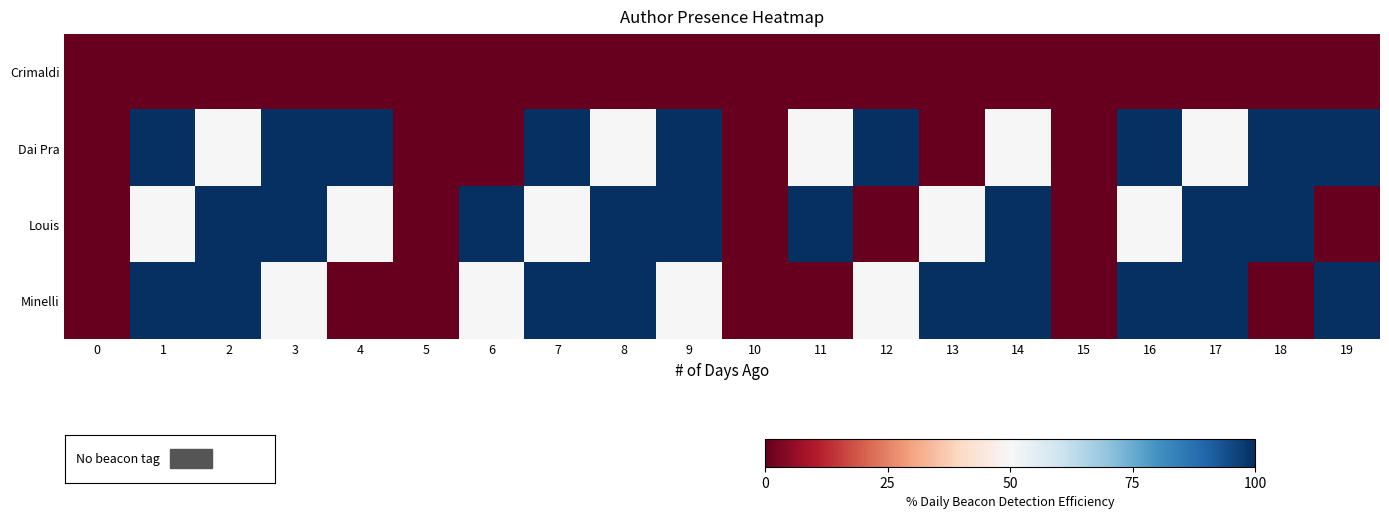

Between 3 and 7, which series saw the biggest shift?

Louis